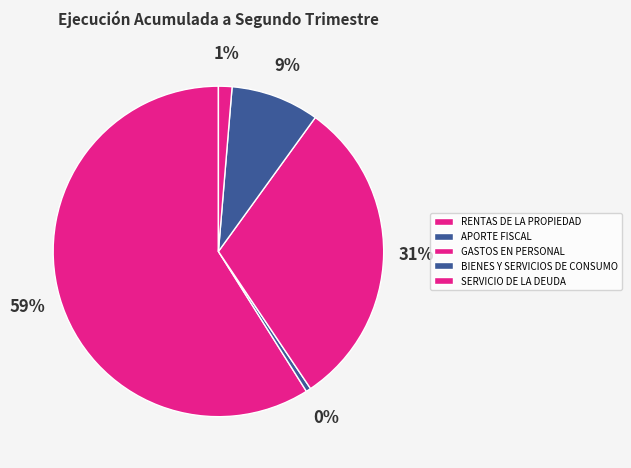

Does RENTAS DE LA PROPIEDAD represent more than half of the total?

Yes